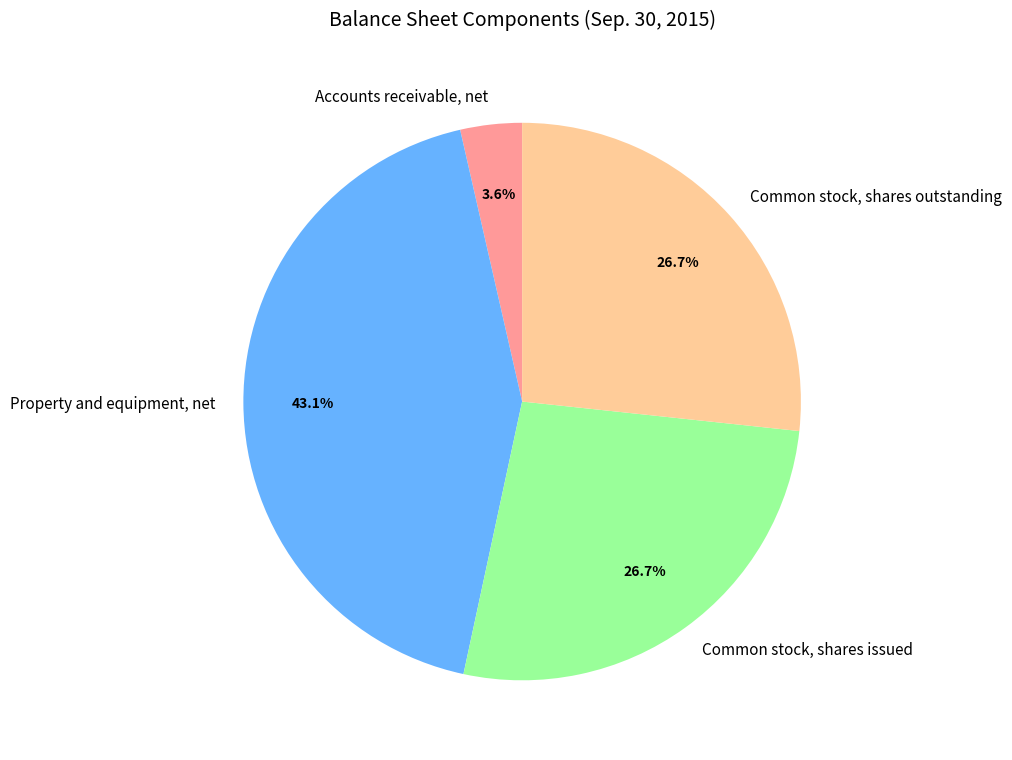

What is the largest slice in the pie chart?

Property and equipment, net